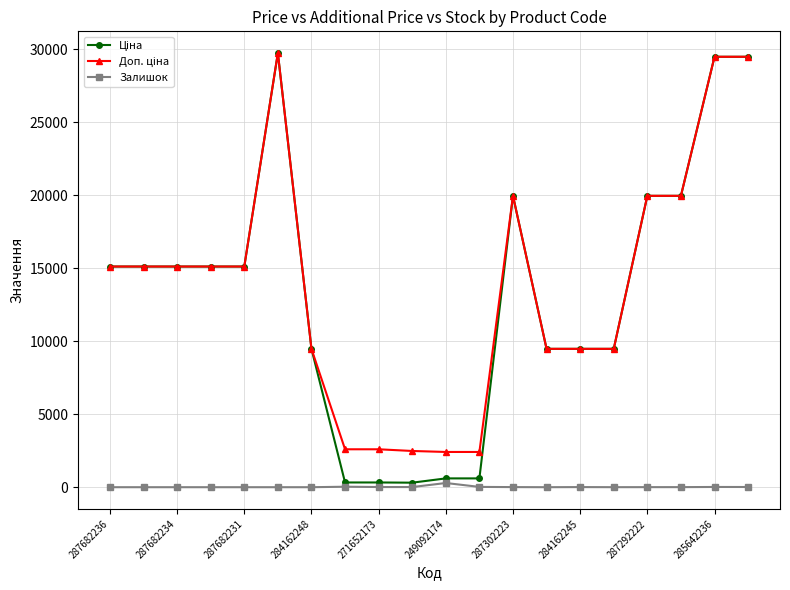

At how many categories does at least one series exceed 11544?

11